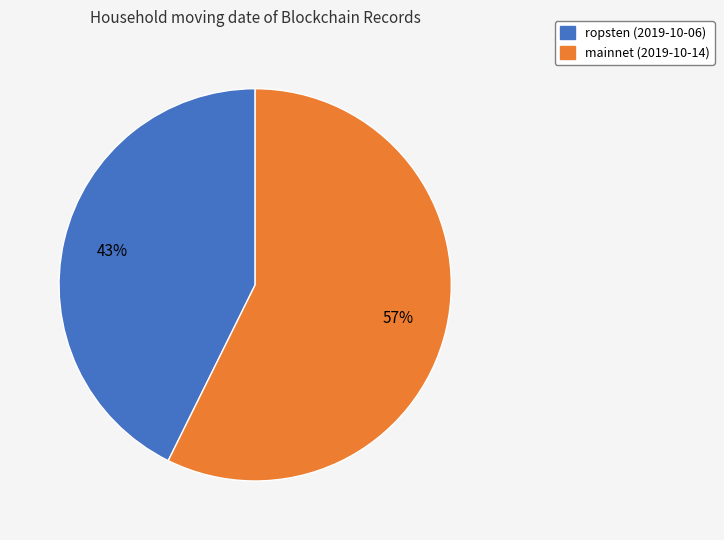

To the nearest percent, what is the average slice percentage?

50%